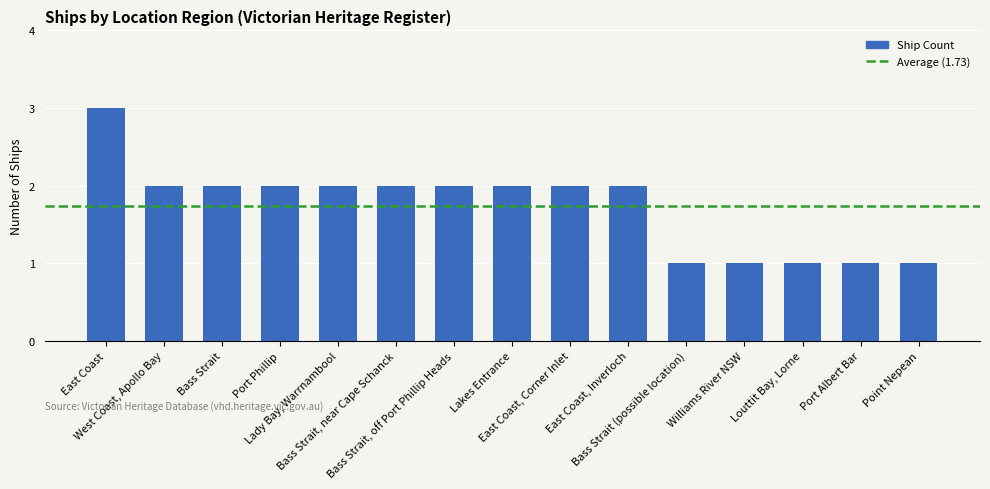

How many series are shown in this chart?

1